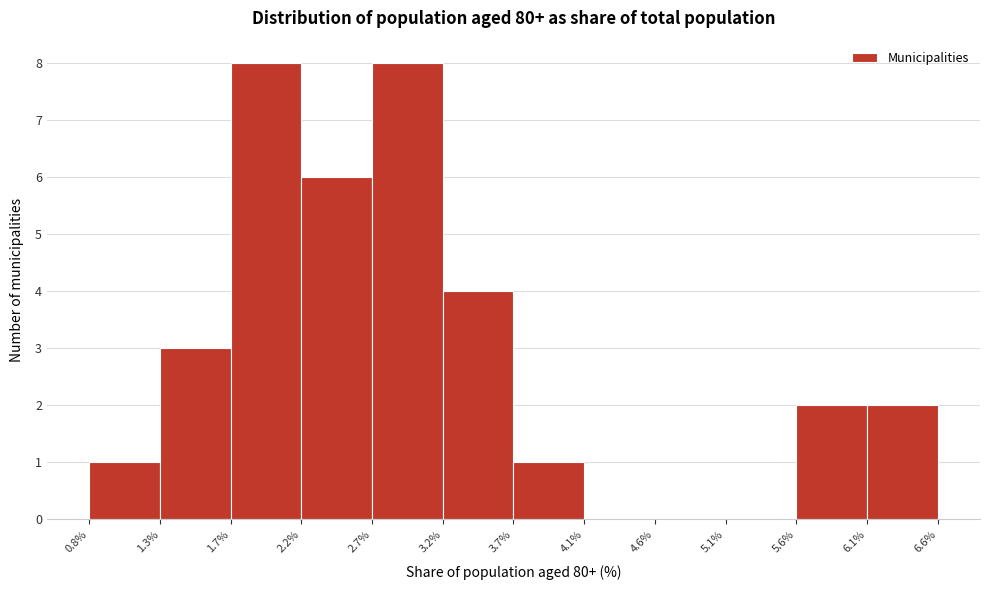

How tall is the bar that spans 3.2% to 3.7% on the x-axis? The values are not printed on the chart, so give them approximately, as read against the axis.

4